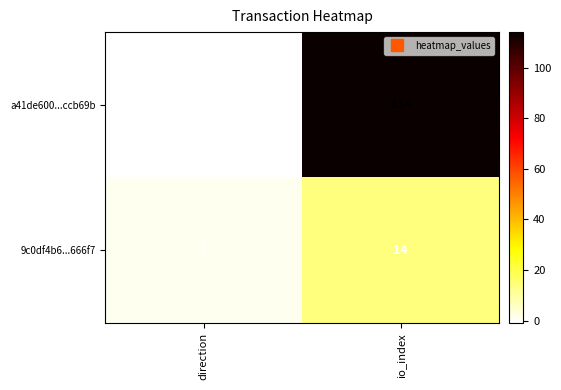

What is the average value of the 9c0df4b6...666f7 series?

8